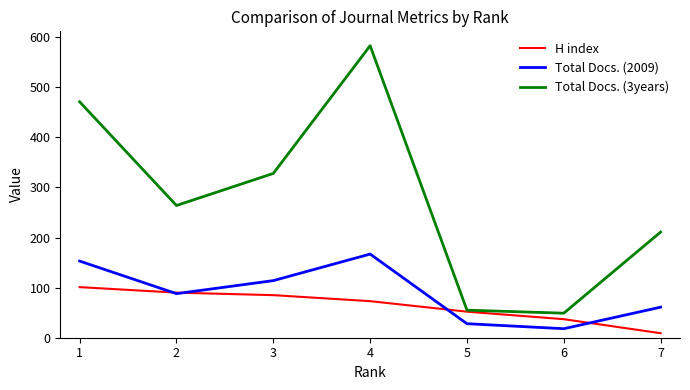

Reading right to left, transcribe all the data shown in this chart.

H index: 9	37	52	73	85	90	101
Total Docs. (2009): 61	18	28	167	114	88	153
Total Docs. (3years): 211	49	55	583	328	264	471